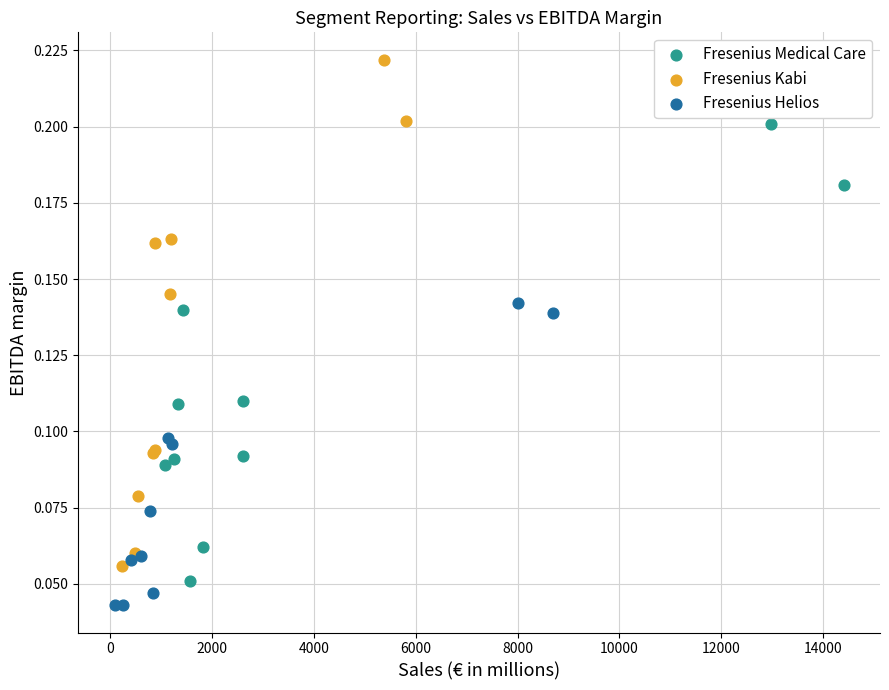

Which series has the largest Y range (max minus min)?

Fresenius Kabi